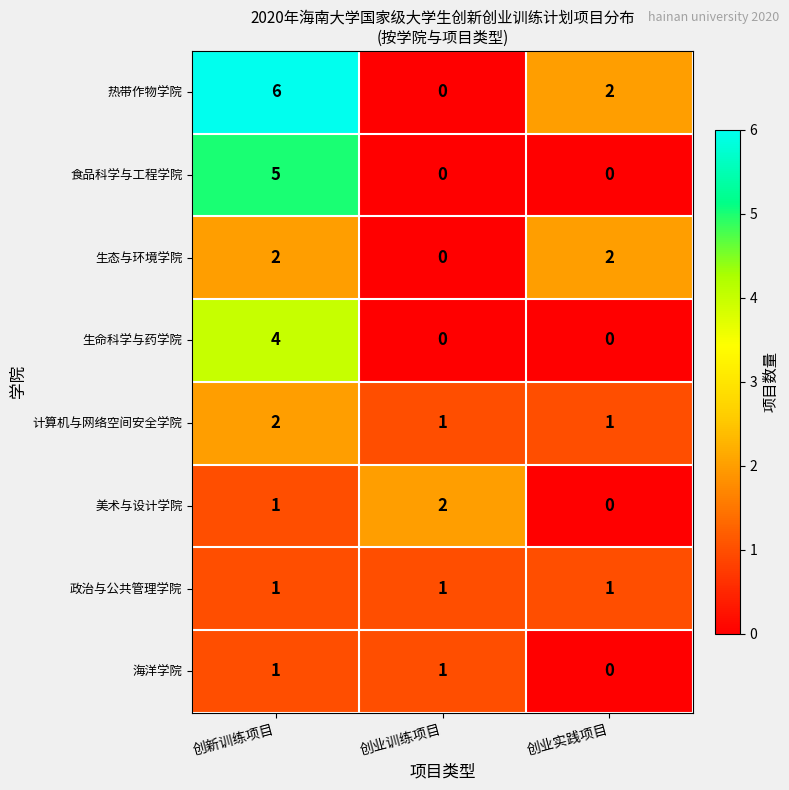

True or false: 海洋学院 has a value of 0 at 创业训练项目.

False